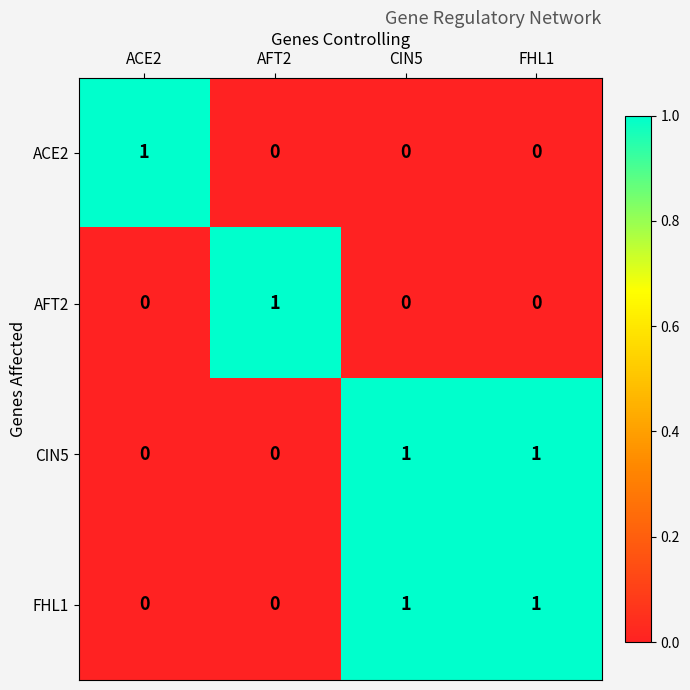

Which category has the highest value in the ACE2 series?

ACE2